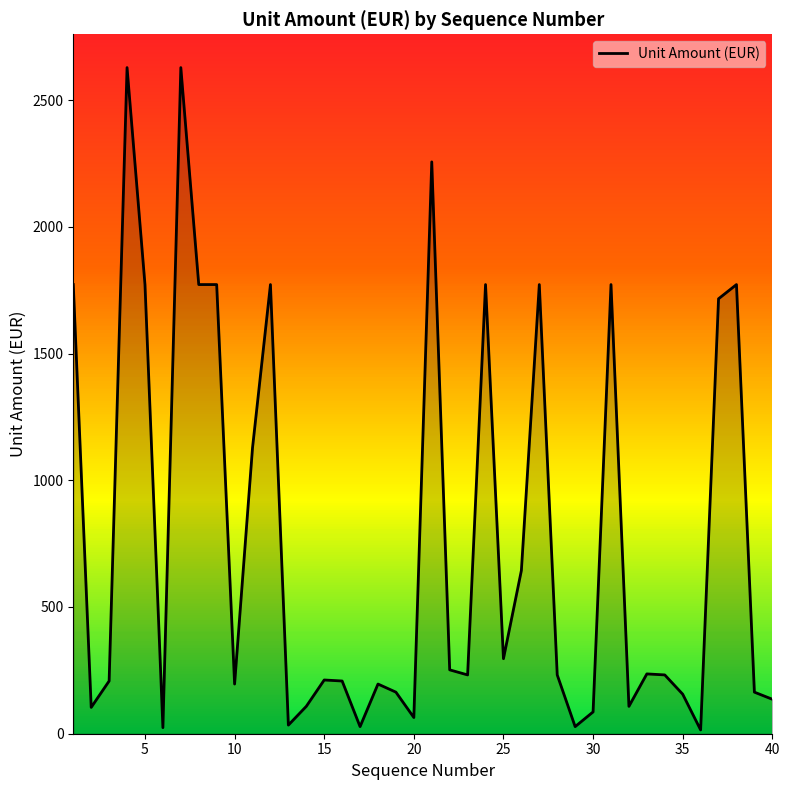

What is the greatest value displayed?

2628